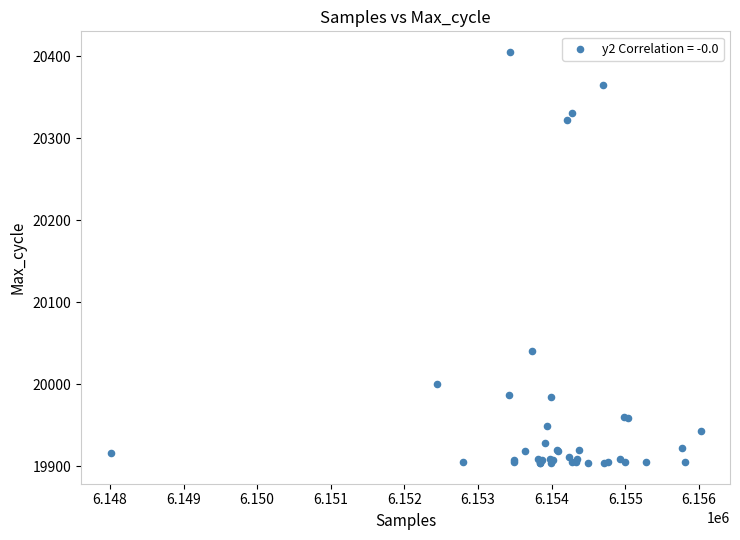

What Y value in the scatter plot is closest to 20154?

20041